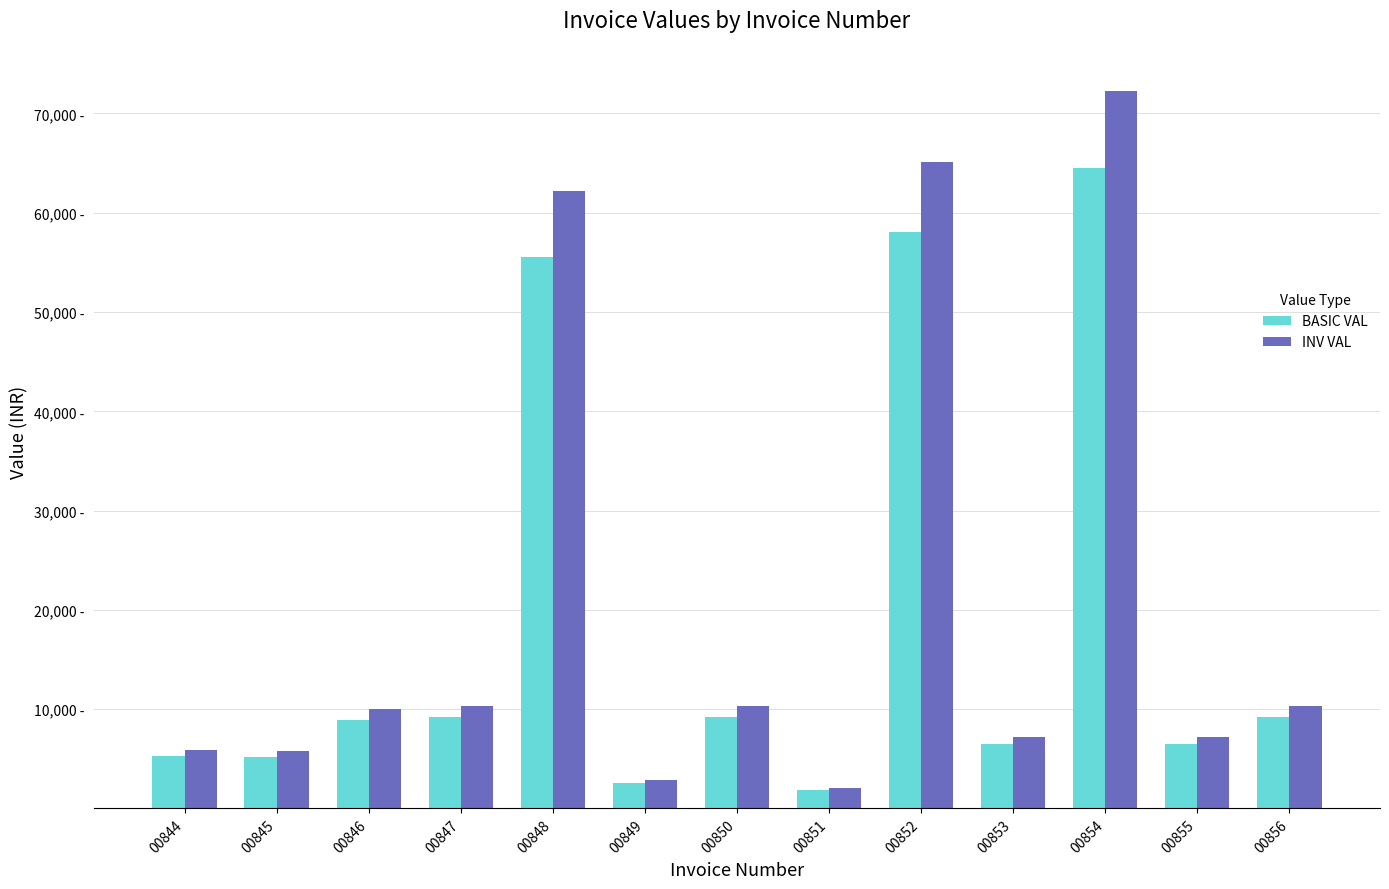

Which series changed the most between 00848 and 00849?

INV VAL